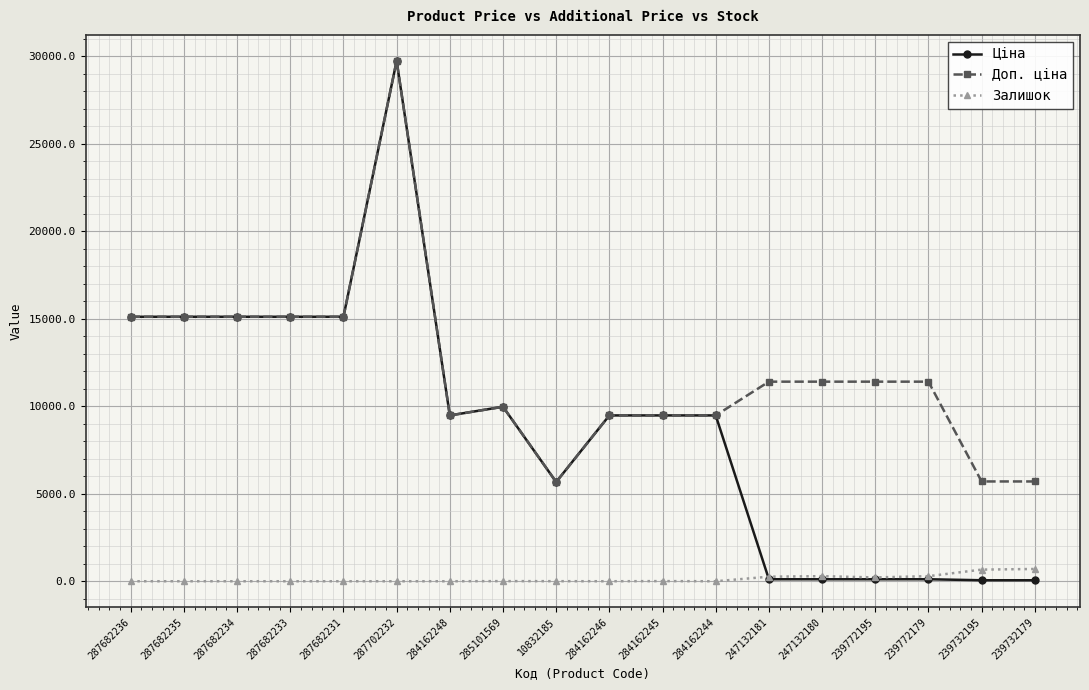

Rank the series by their average value, from lowest to highest.

Залишок, Ціна, Доп. ціна